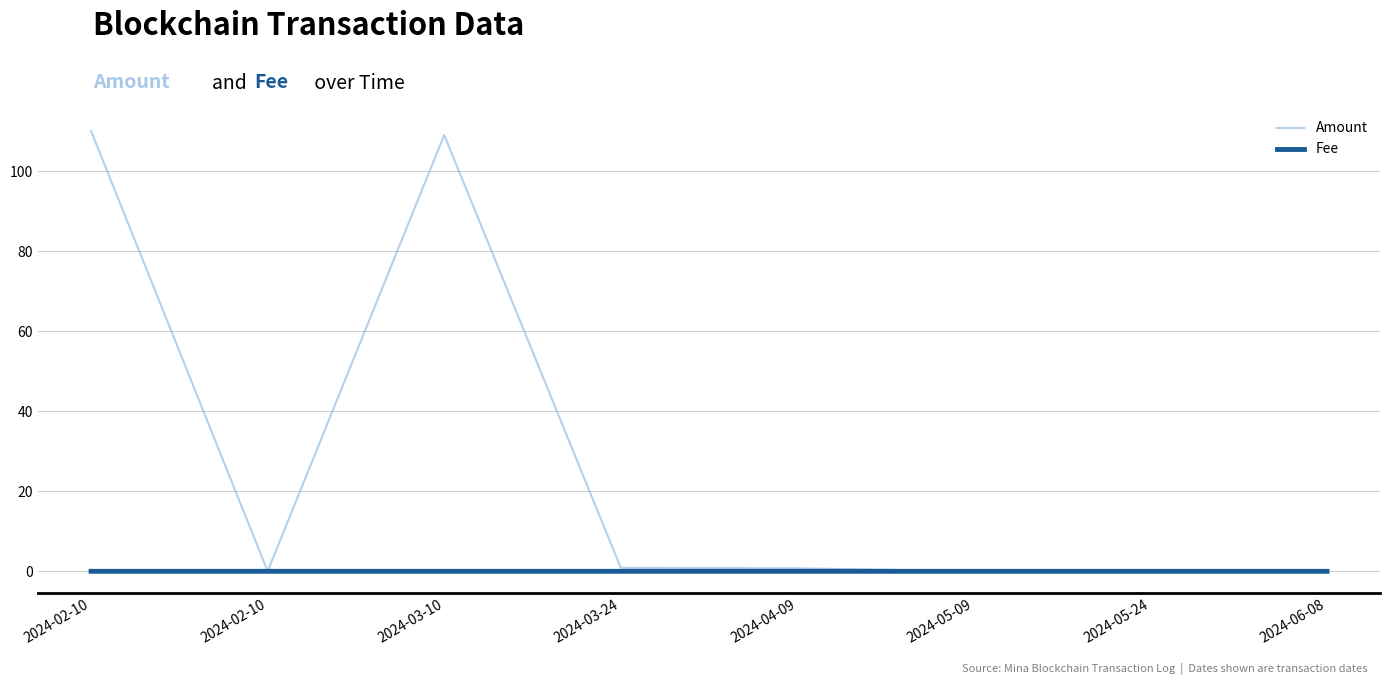

Which series has the widest spread of values?

Amount